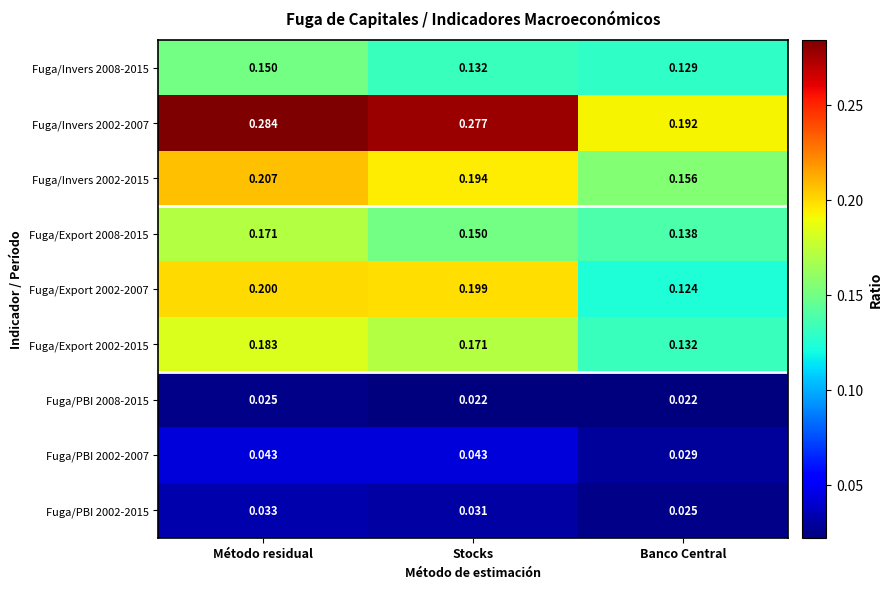

Rank the categories by Fuga/Export 2002-2015 value from highest to lowest.

Método residual, Stocks, Banco Central